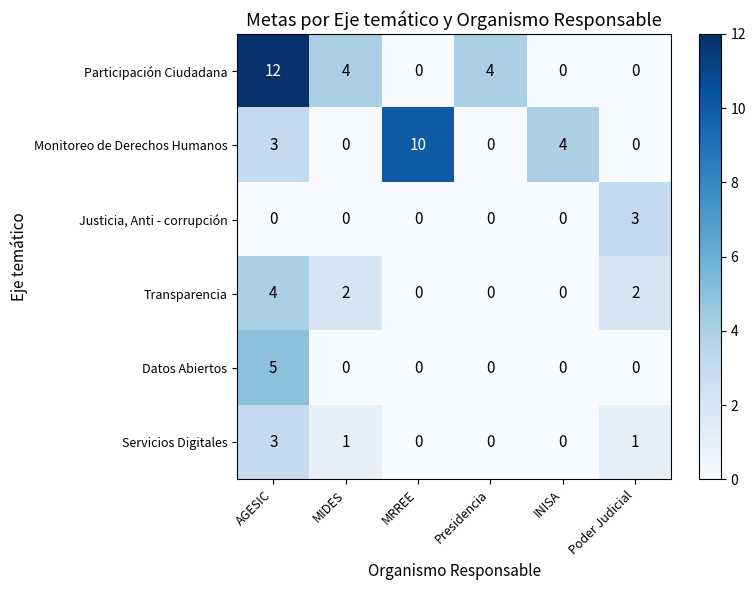

What is the difference between the maximum and second lowest values in the Participación Ciudadana series?

12